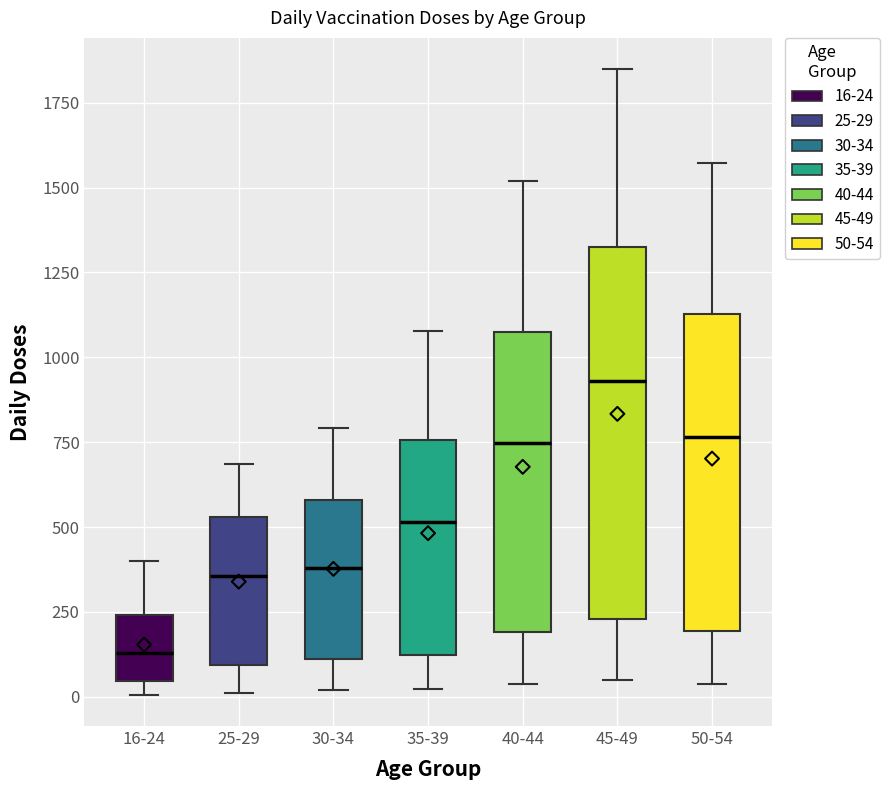

Where does the upper whisker of the box for 45-49 end on the y-axis? The values are not printed on the chart, so give them approximately, as read against the axis.

1850